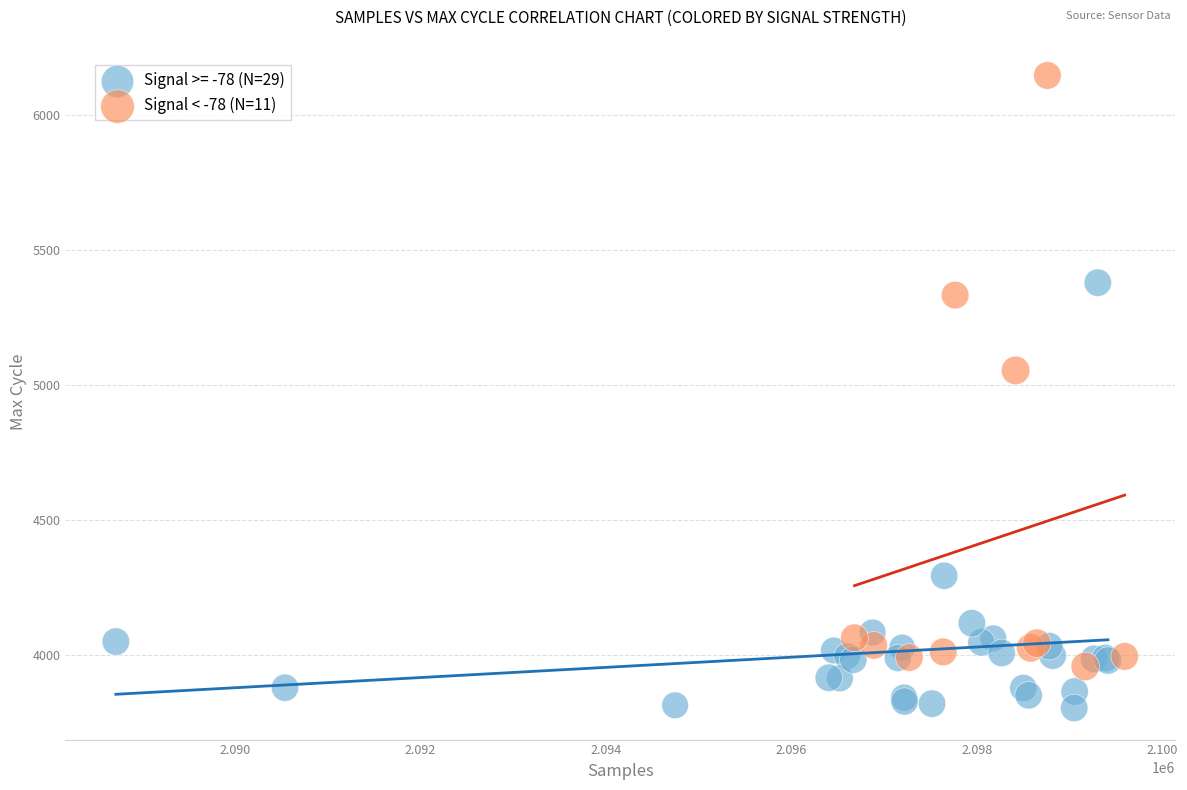

Which series reaches the minimum Y coordinate?

Signal >= -78 (N=29)